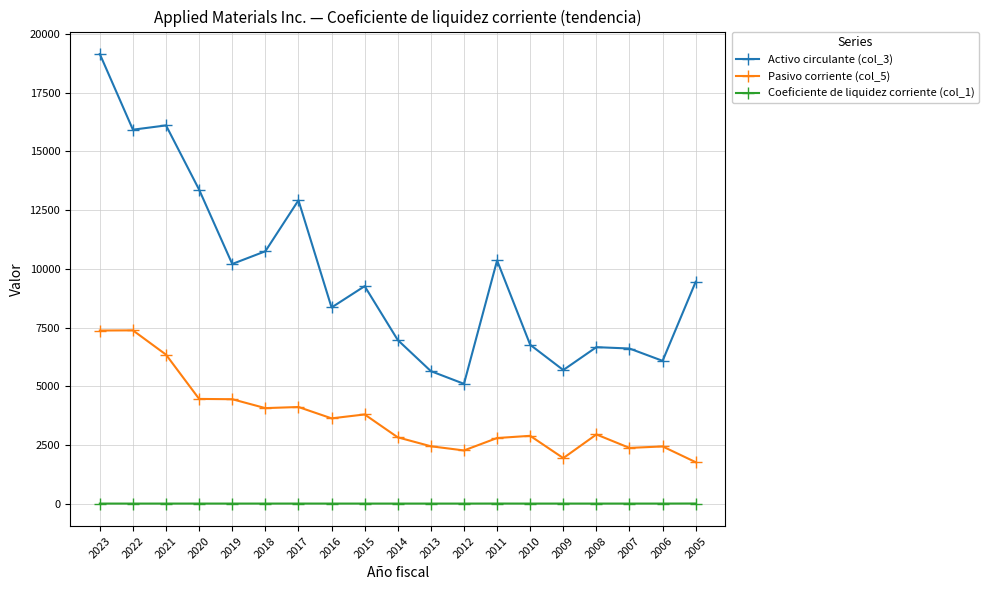

Which series has the largest total across all categories?

Activo circulante (col_3)